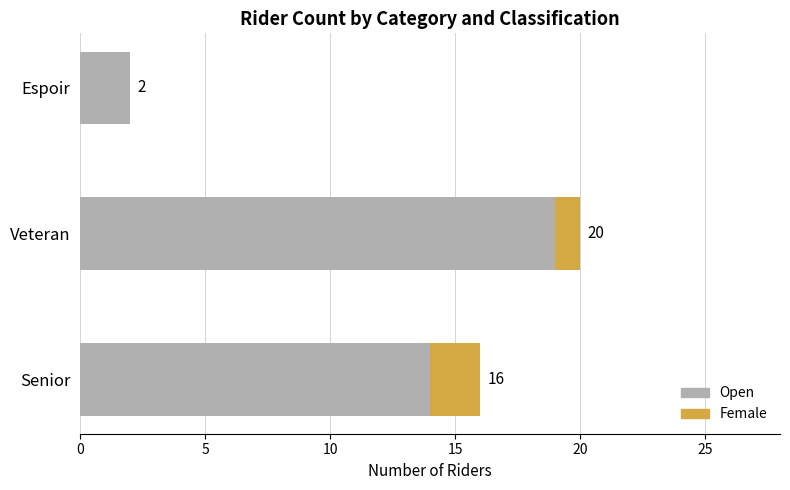

List the series in order of their peak value, highest first.

Open, Female